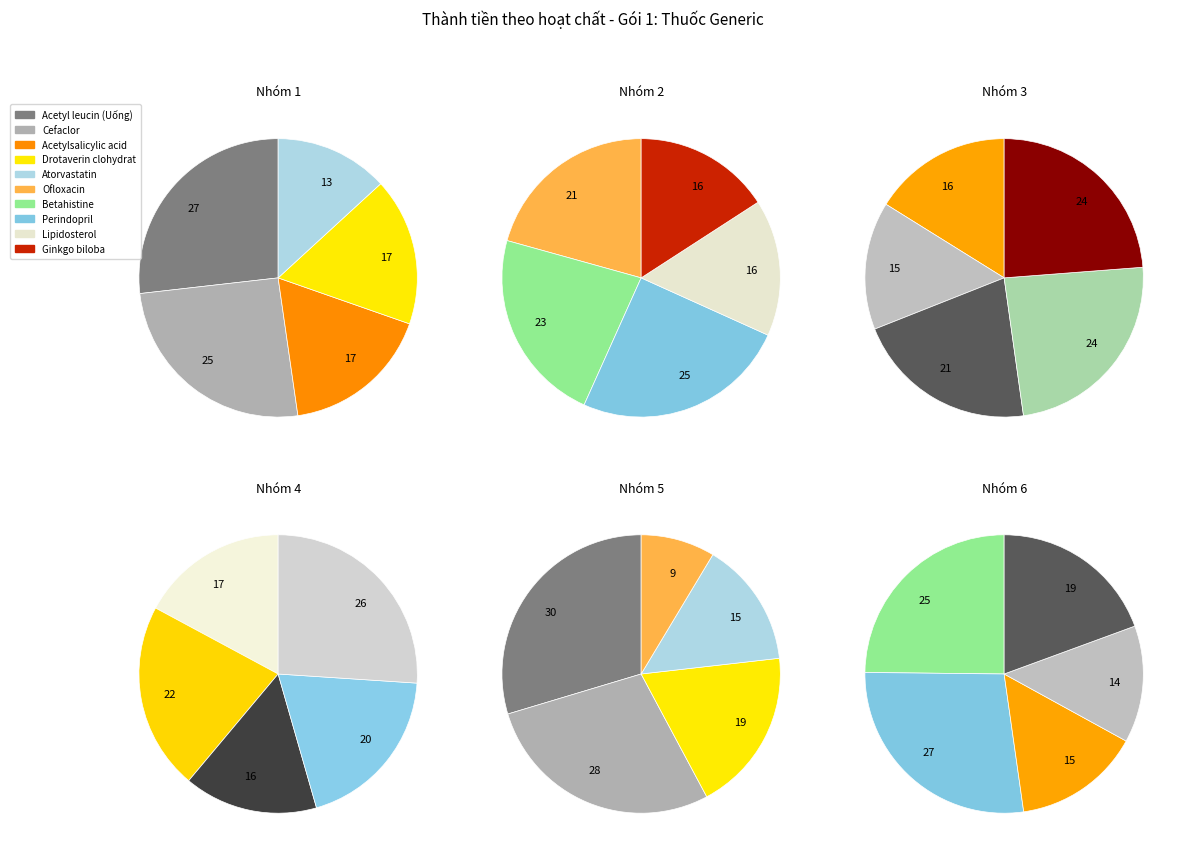

To the nearest percent, what is the difference between the largest and smallest slice percentages?

13%